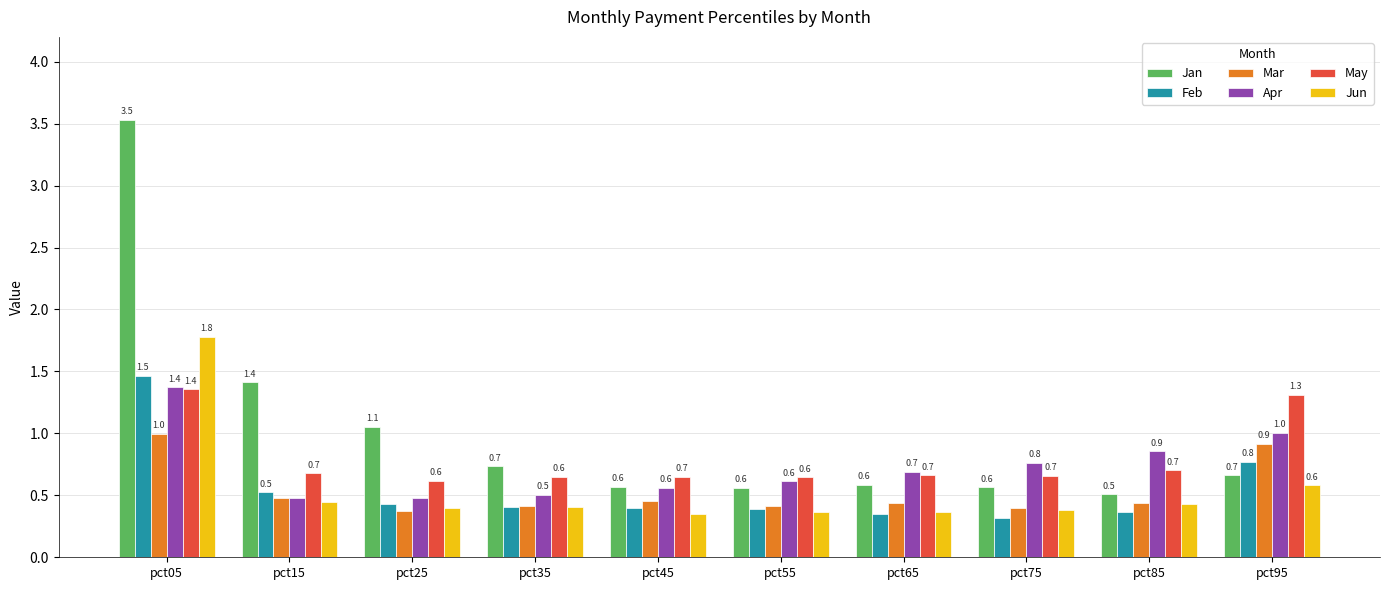

The value of May at pct05 is 1.4. True or false?

True